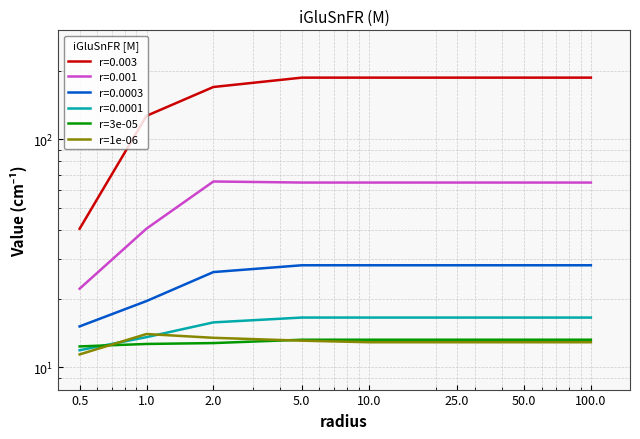

Where is r=1e-06 nearest to the value 12?

0.5